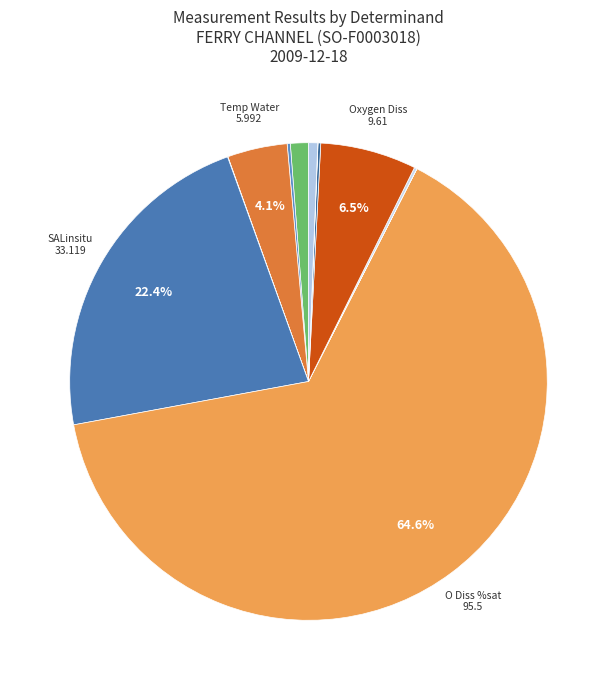

How many segments does this pie chart have?

12